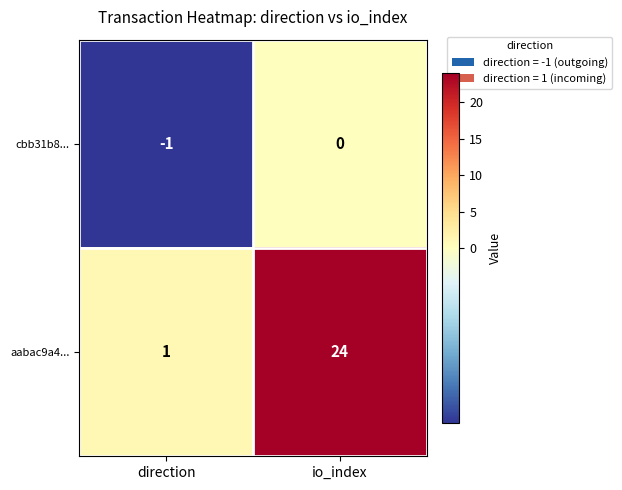

Reading right to left, list all the values displayed in this chart.

cbb31b8...: io_index=0	direction=-1
aabac9a4...: io_index=24	direction=1